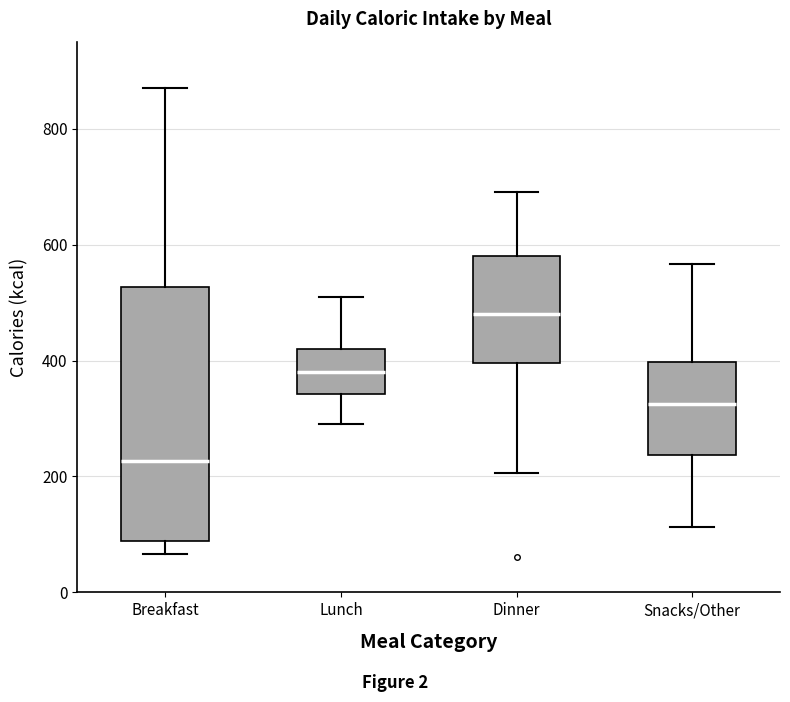

Reading left to right, transcribe this box plot: for each box, give where its median line is, the range the box spans, and where its two whiskers end, as read against the y-axis. The values are not printed on the chart, so give them approximately, as read against the axis.

Breakfast: median 220, box 80 to 520, whiskers 60 to 880
Lunch: median 380, box 340 to 420, whiskers 300 to 520
Dinner: median 480, box 400 to 580, whiskers 200 to 700
Snacks/Other: median 320, box 240 to 400, whiskers 120 to 560